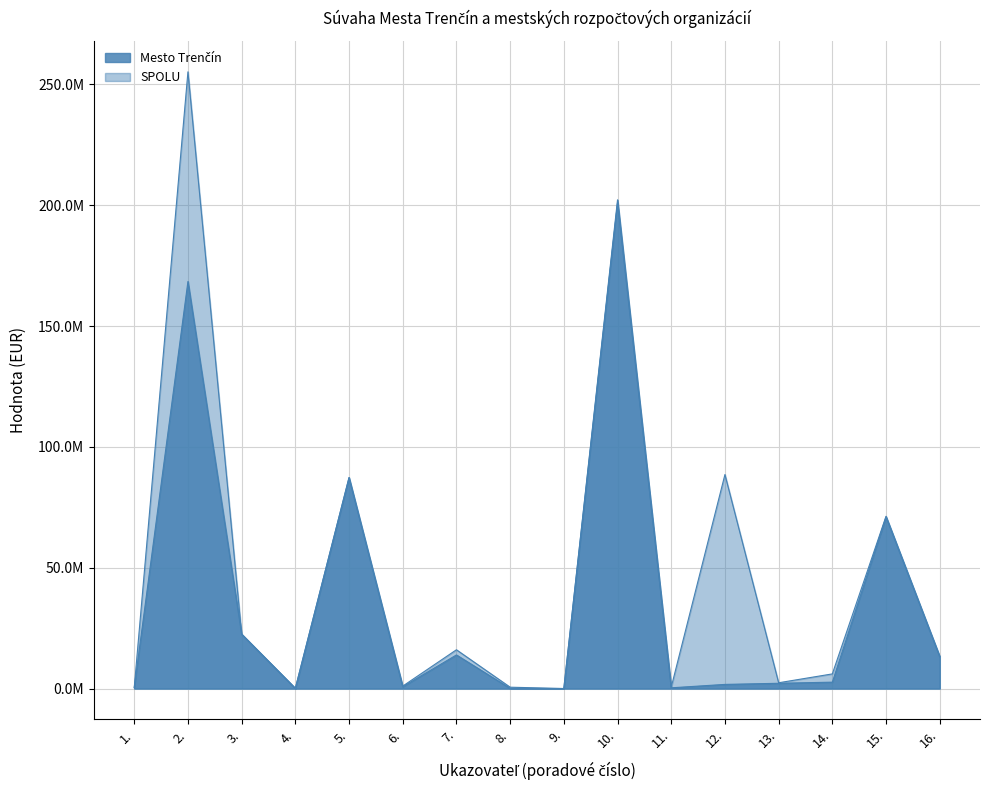

Rank the series by their maximum value, from highest to lowest.

SPOLU, Mesto Trenčín